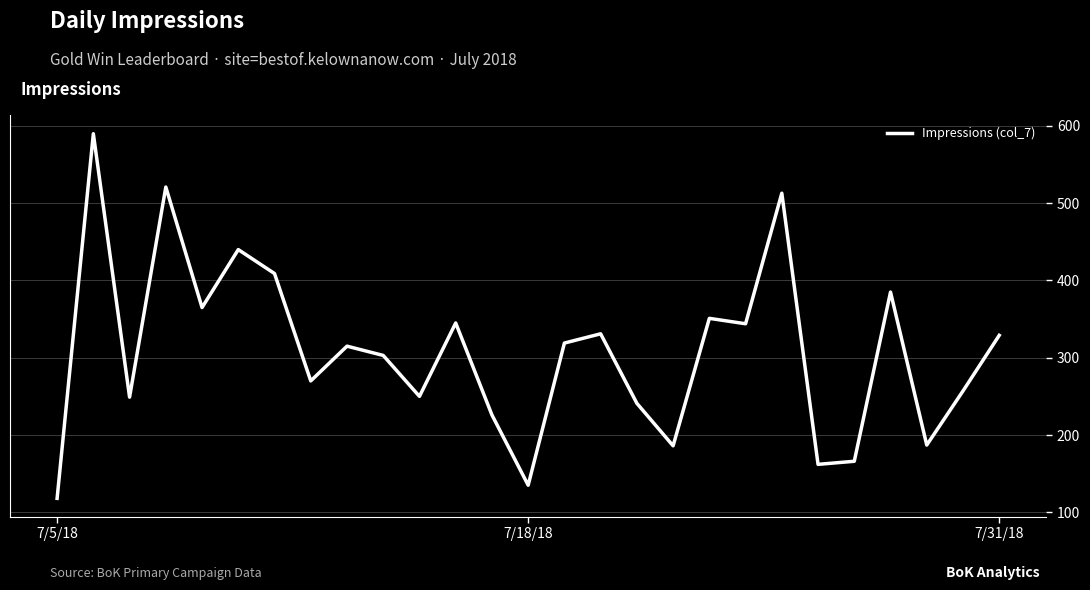

What is the difference between the maximum and minimum values?

472